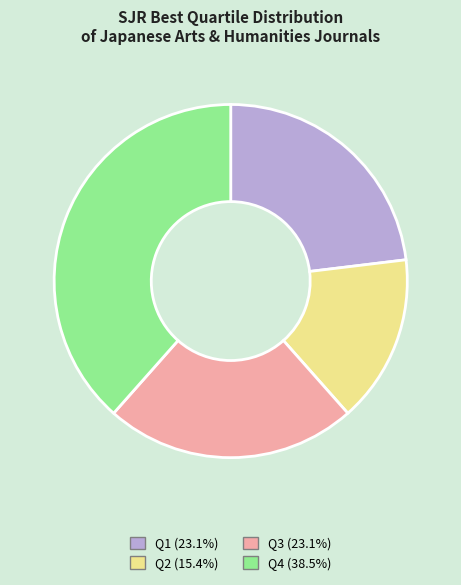

What is the largest slice in the pie chart?

Q4